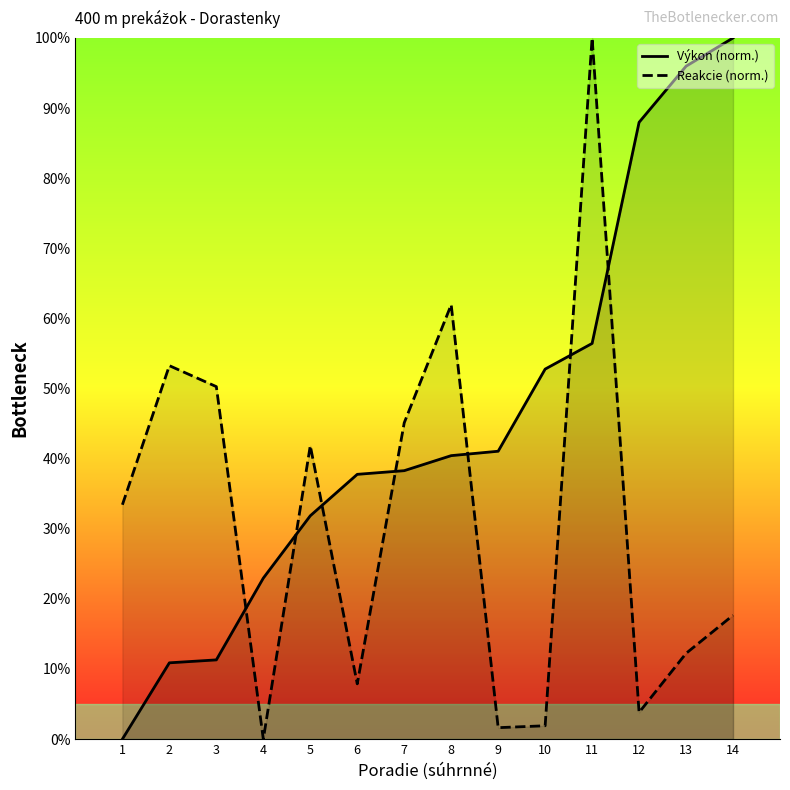

At 14, list the series in order from largest to smallest.

Výkon (curve), Reakcie (curve)